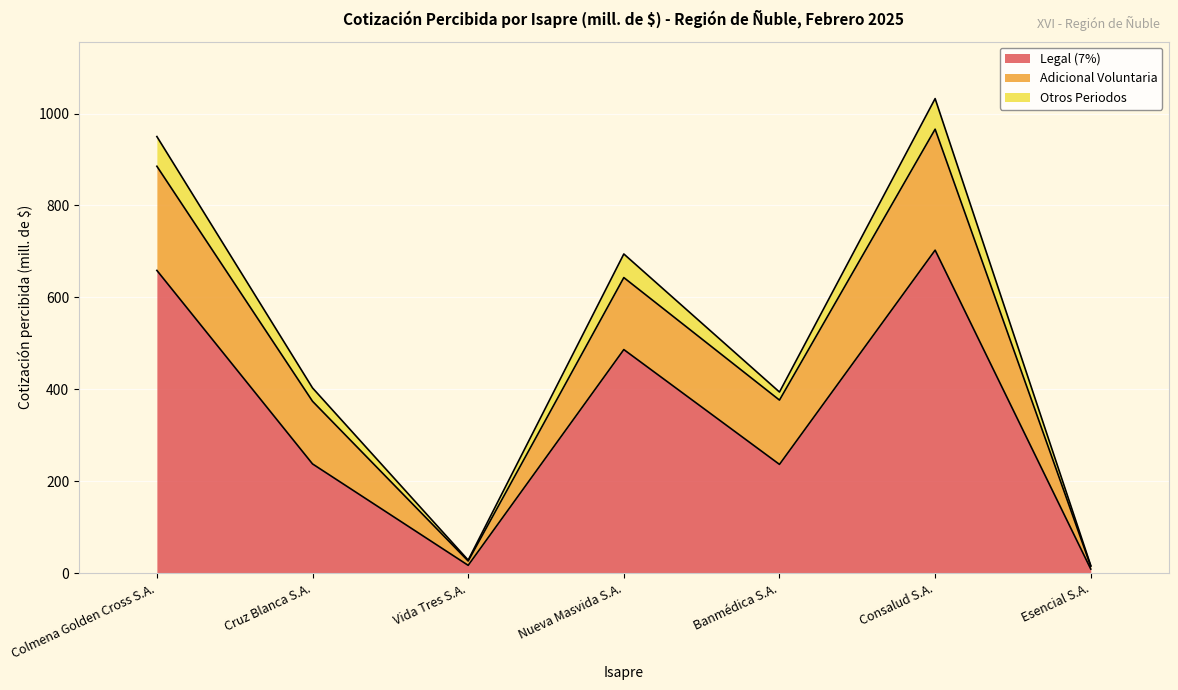

The Otros Periodos series shows 1032.6 at Consalud S.A.. True or false?

True